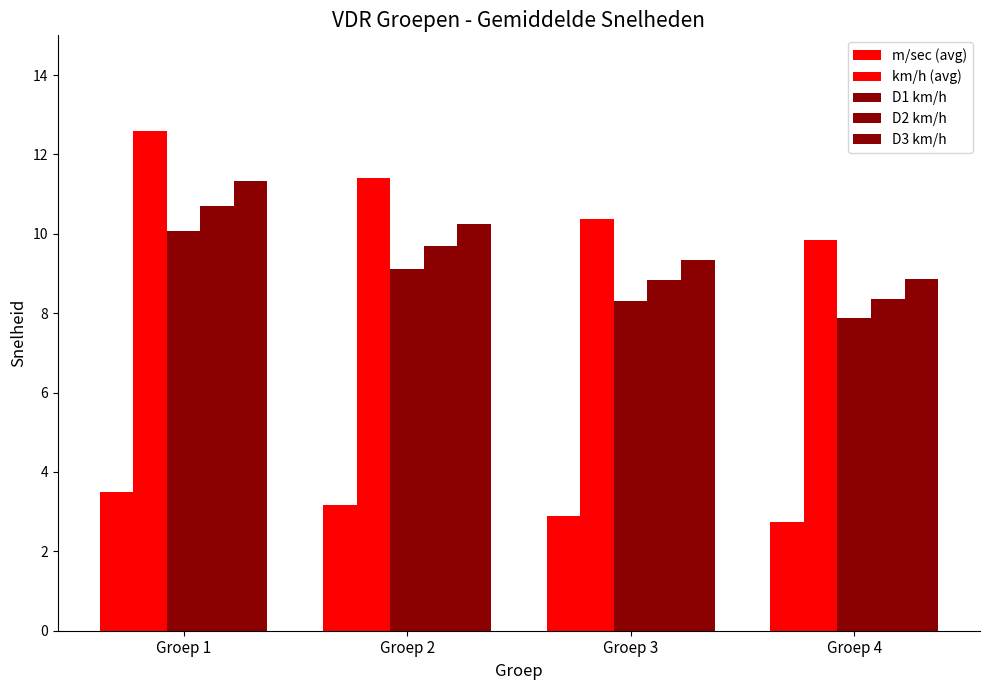

Are the bars grouped side by side (vs. stacked)?

Yes